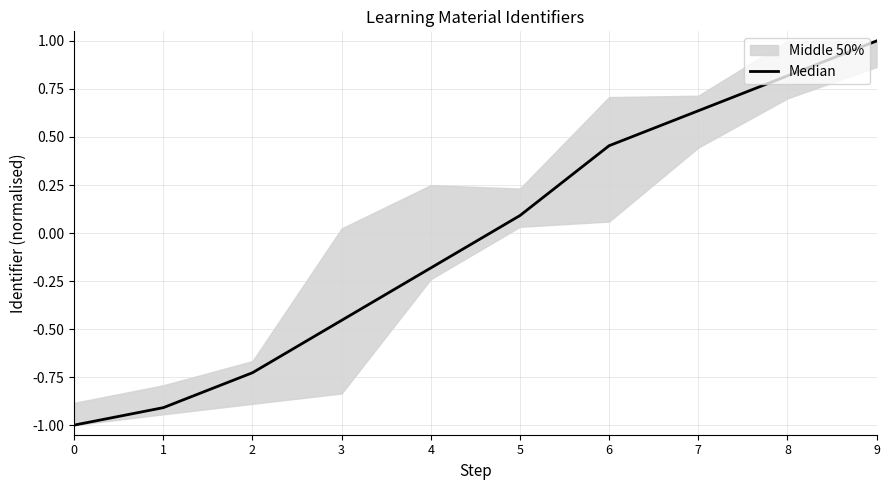

Reading right to left, transcribe all the data shown in this chart.

9=1.0	8=0.8	7=0.6	6=0.5	5=0.1	4=-0.2	3=-0.5	2=-0.7	1=-0.9	0=-1.0